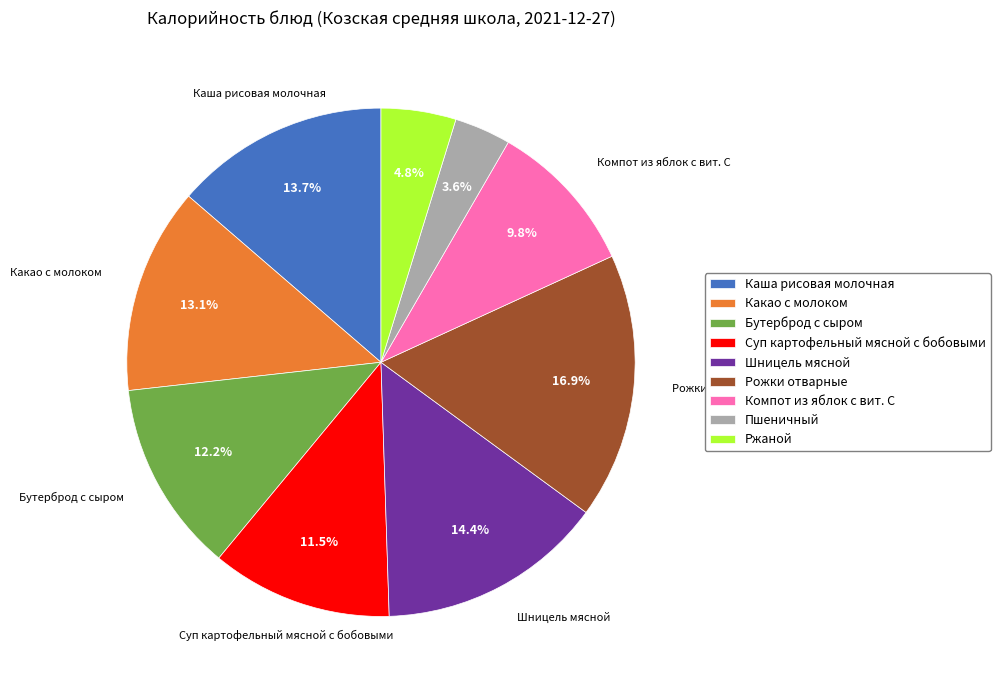

How many slices are in this pie chart?

9